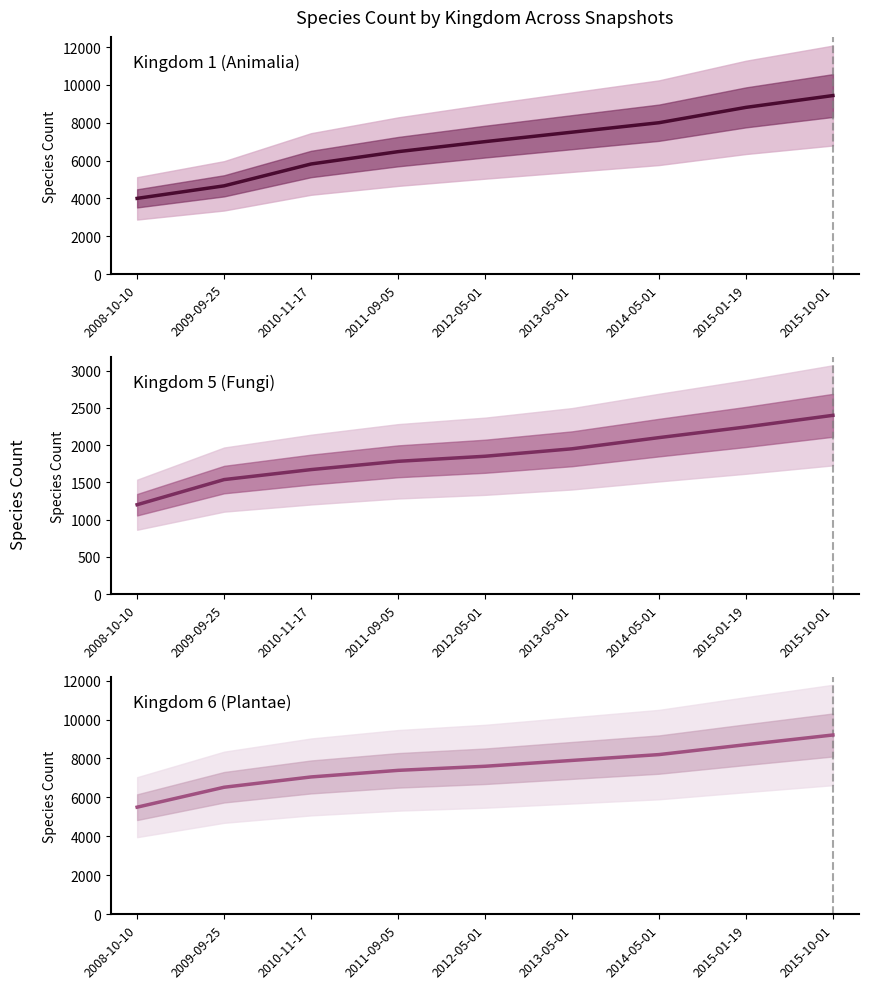

Which series has the largest total across all categories?

Kingdom 6 (Plantae)